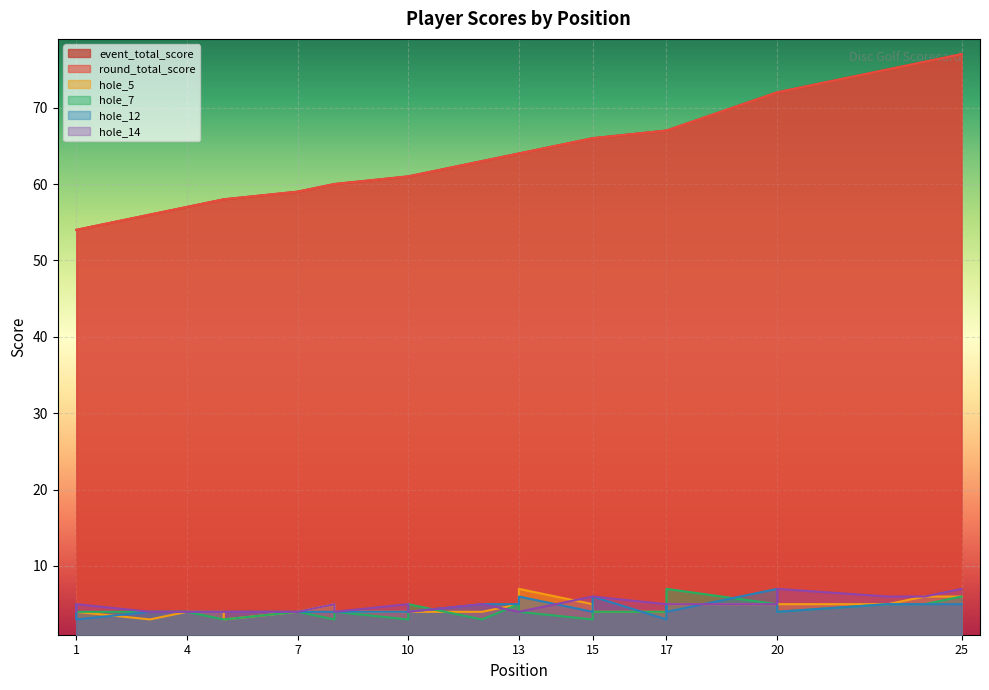

Reading left to right, extract all data points from this chart.

event_total_score: 54	54	56	57	58	58	59	60	60	61	61	63	64	64	66	66	67	67	67	72	72	72	75	76	77
round_total_score: 54	54	56	57	58	58	59	60	60	61	61	63	64	64	66	66	67	67	67	72	72	72	75	76	77
hole_5: 4	4	3	4	4	3	4	5	4	4	4	4	5	7	5	4	4	5	5	5	5	5	5	6	6
hole_7: 4	4	4	4	3	3	4	3	4	3	5	3	5	4	3	4	4	5	7	5	4	4	5	5	6
hole_12: 5	3	4	4	4	4	4	4	4	4	4	5	5	6	4	6	3	5	4	7	7	4	5	5	5
hole_14: 4	5	4	4	4	4	4	5	4	5	4	5	4	4	6	6	5	5	5	5	6	7	6	6	7